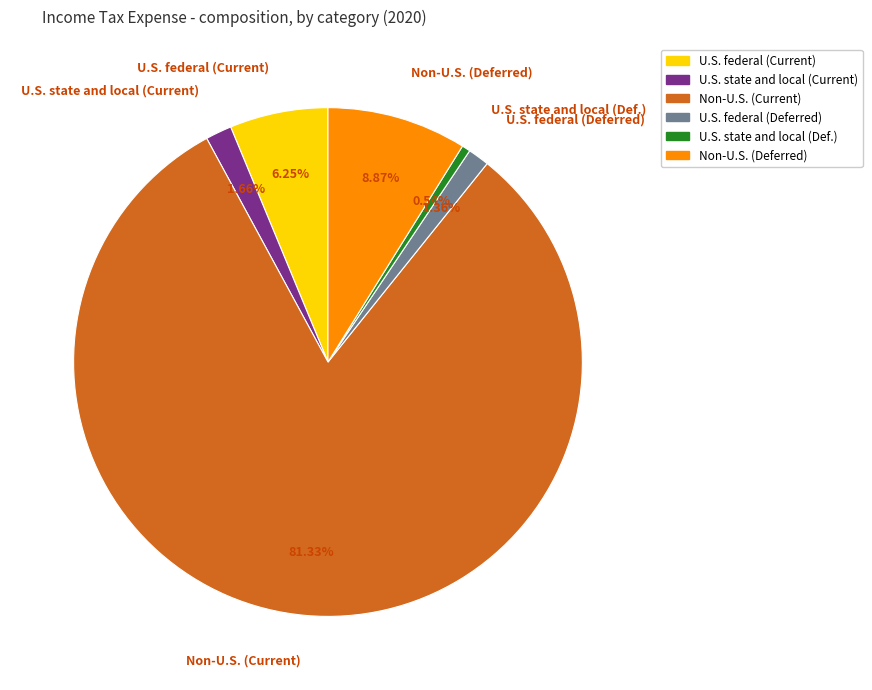

To the nearest percent, what portion does U.S. state and local (Current) represent?

2%